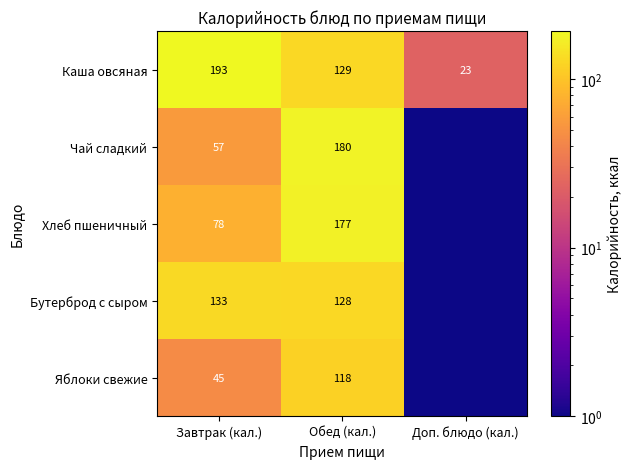

How many Каша овсяная values are between 23 and 193?

3